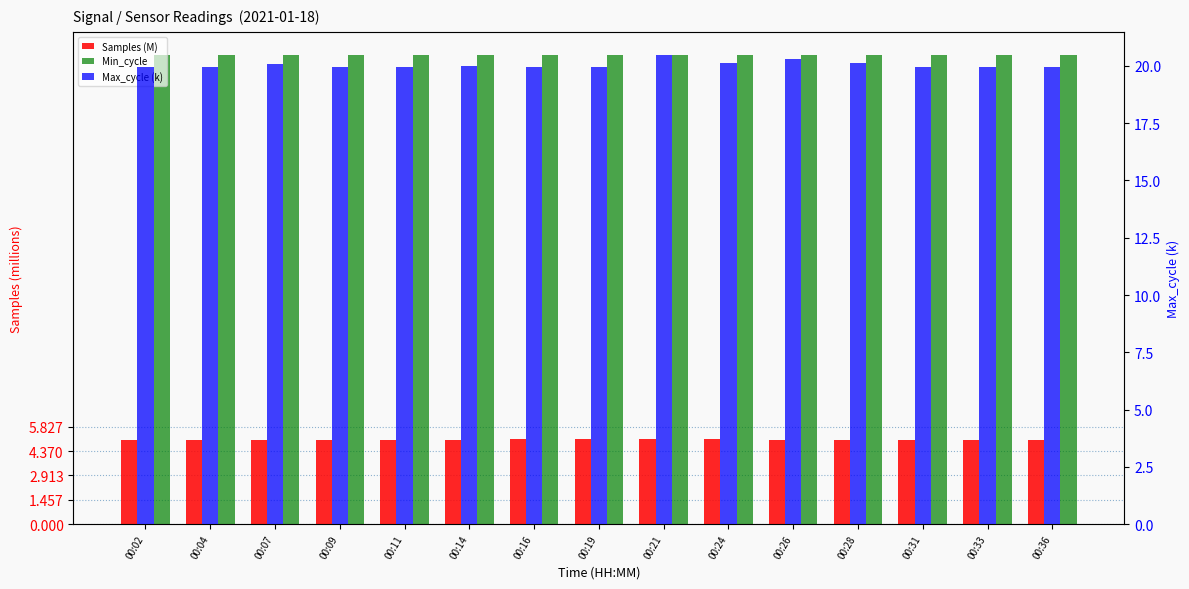

Rank the series at 00:26 from highest to lowest value.

Min_cycle, Max_cycle (k), Samples (M)